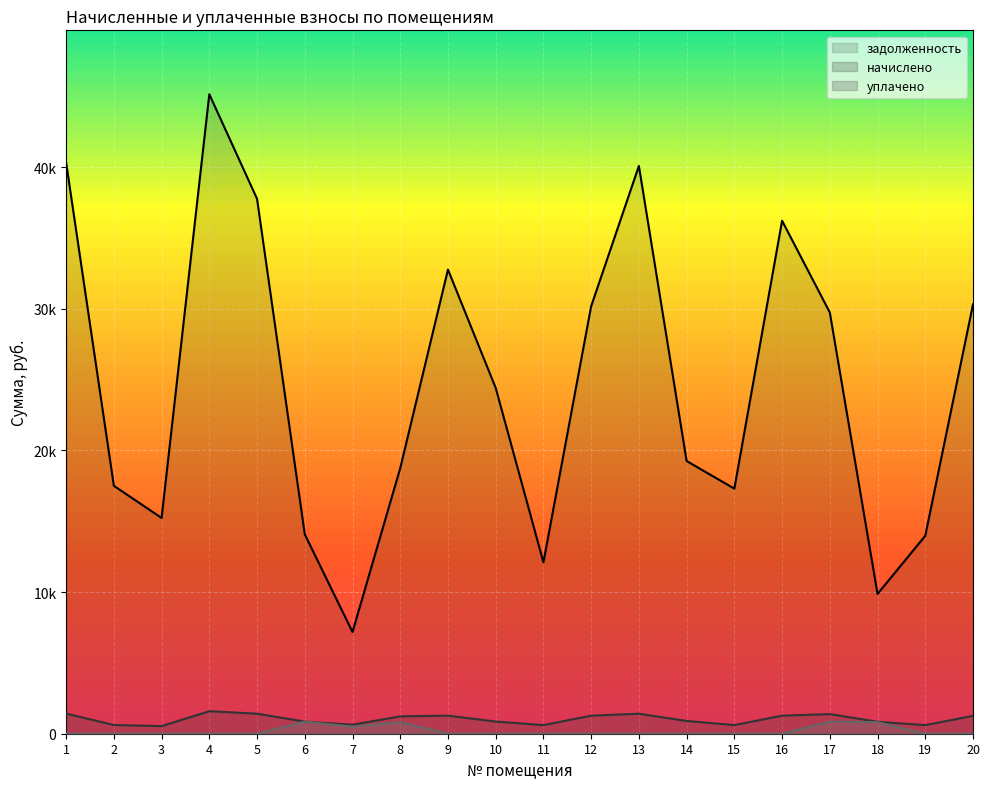

True or false: задолженность and начислено cross at least once.

False